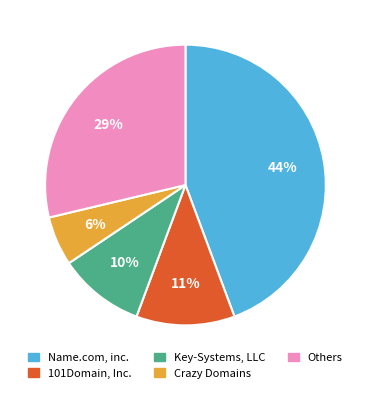

What is the smallest slice in the pie chart?

Crazy Domains